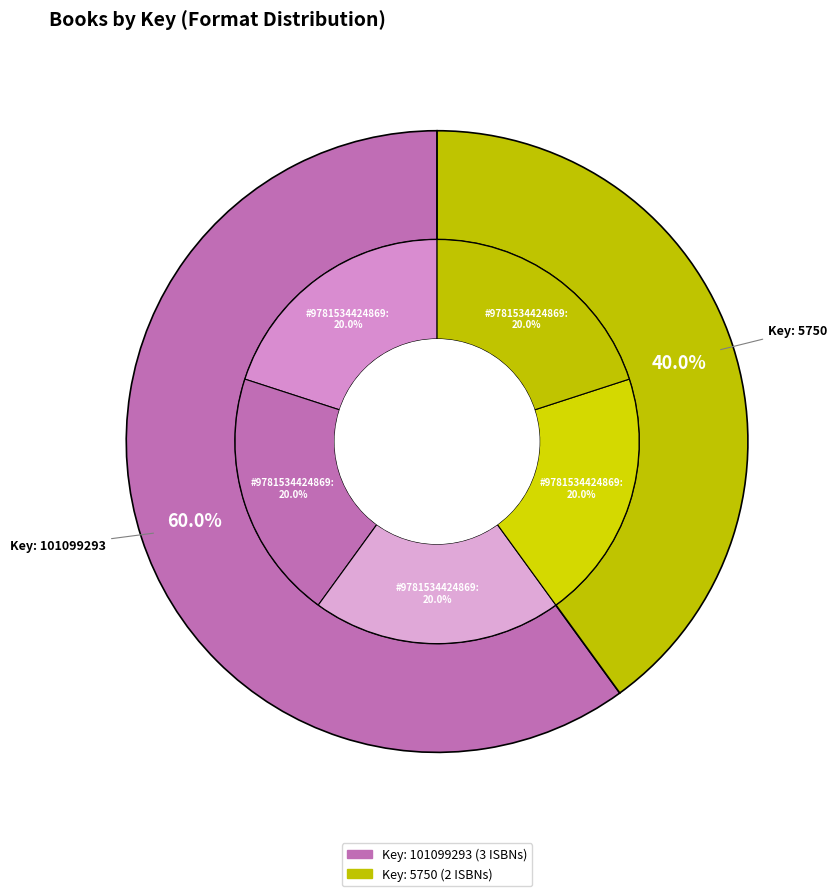

Does 9781534424852 represent more than half of the total?

No